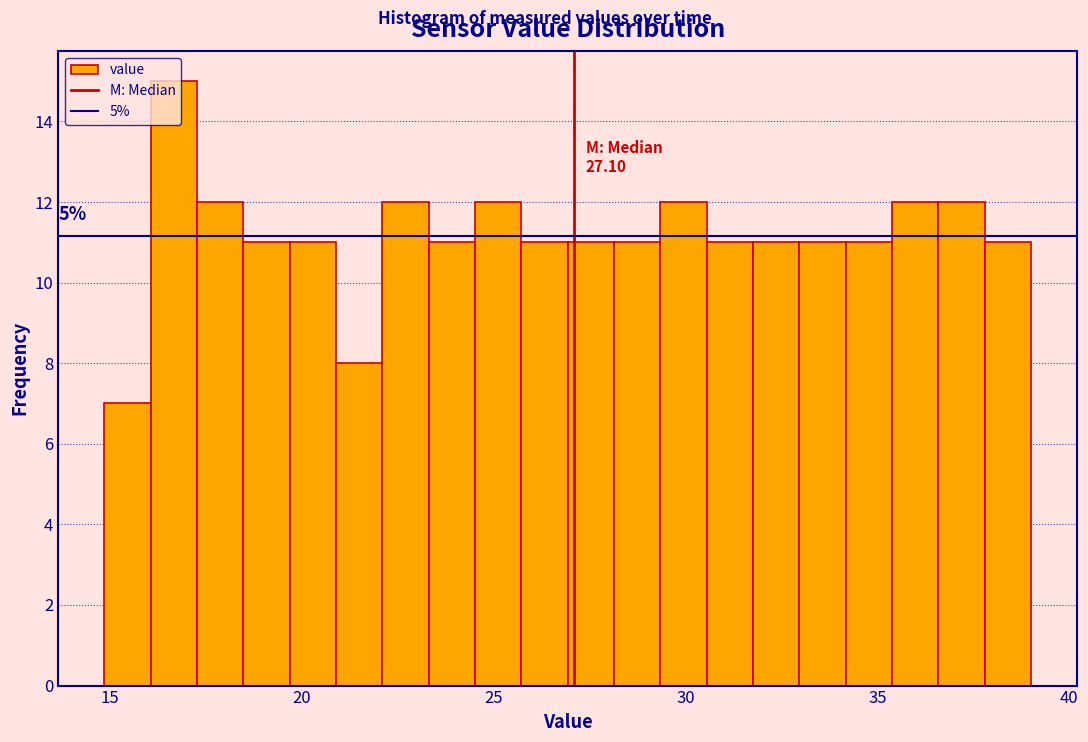

Around what value on the x-axis is the tallest bar? Give the approximate position of its centre, as read against the axis.

16.5